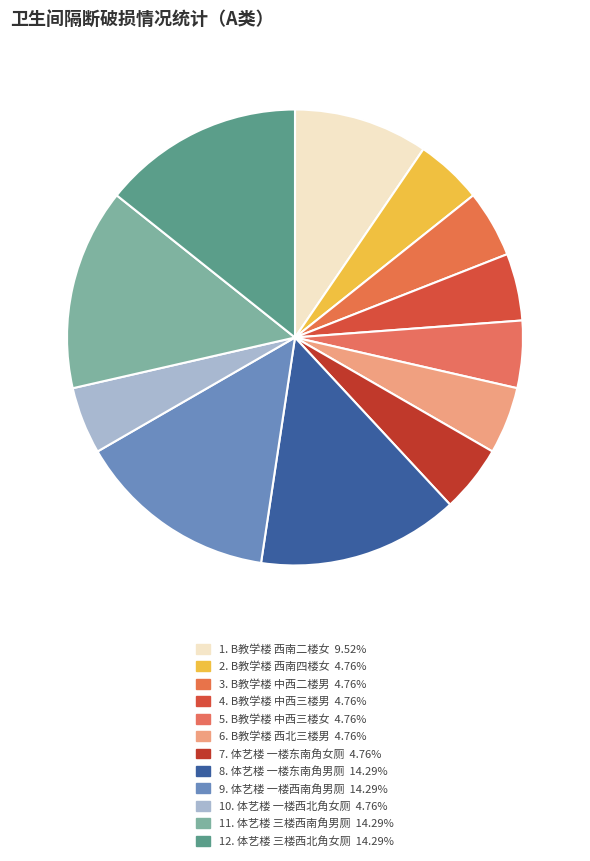

How many slices are in this pie chart?

12